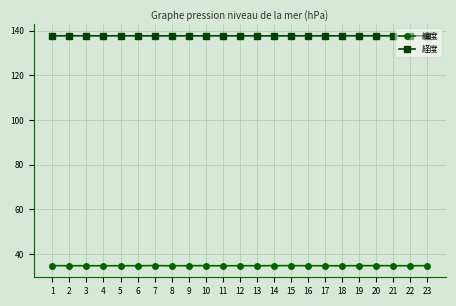

What is the greatest value displayed?

137.8